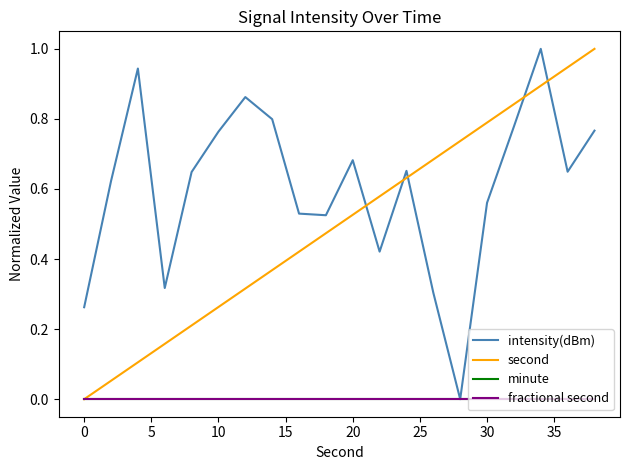

Is this an area chart (filled region under the line)?

No